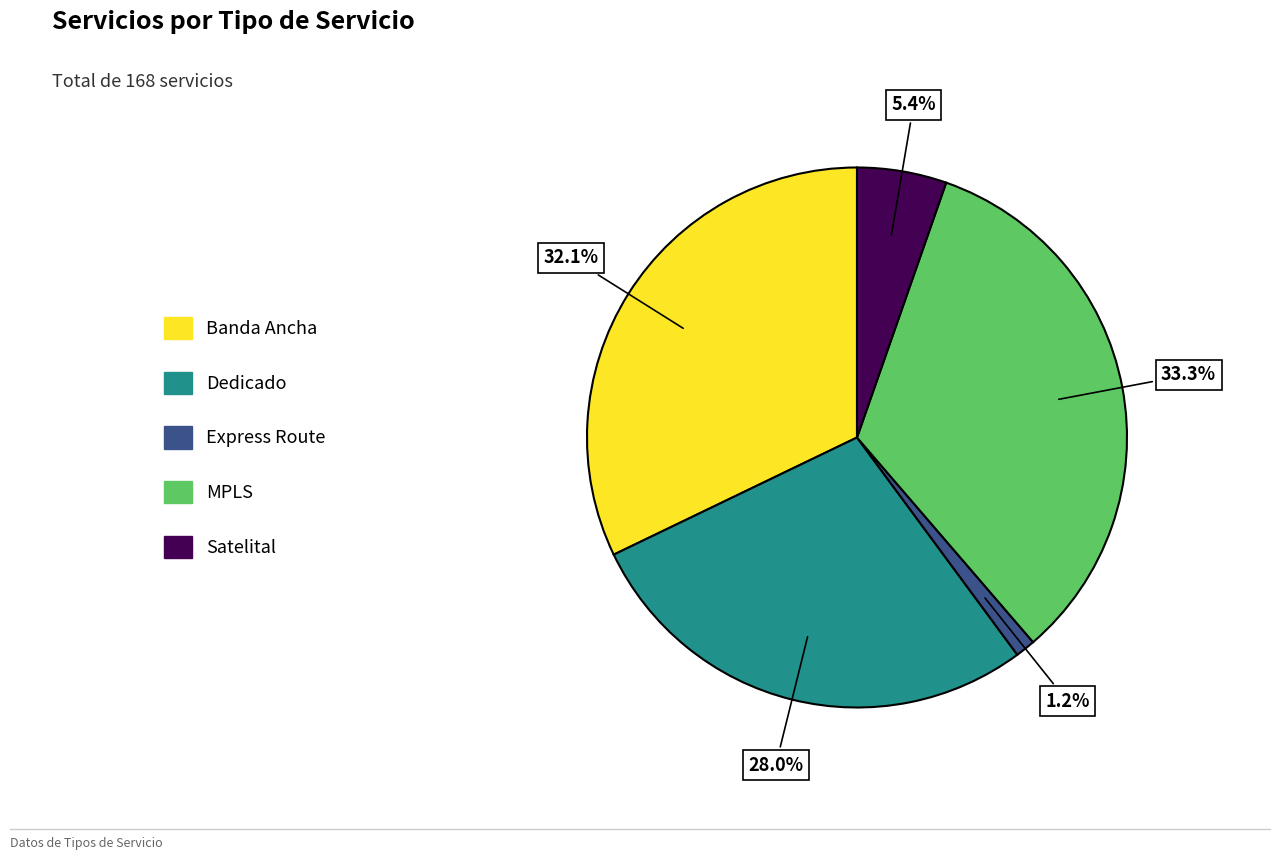

To the nearest percent, what is the combined percentage of Satelital and Dedicado?

33%